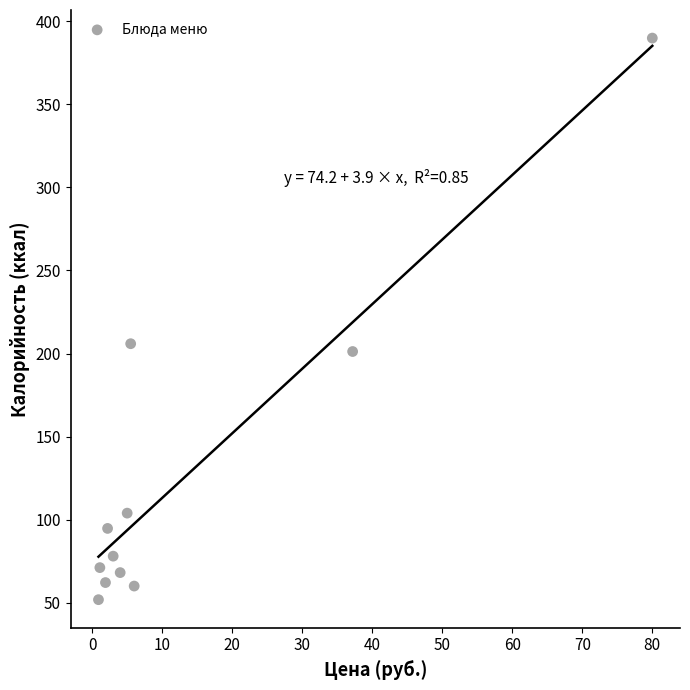

What Y value in the scatter plot is closest to 220?

205.9